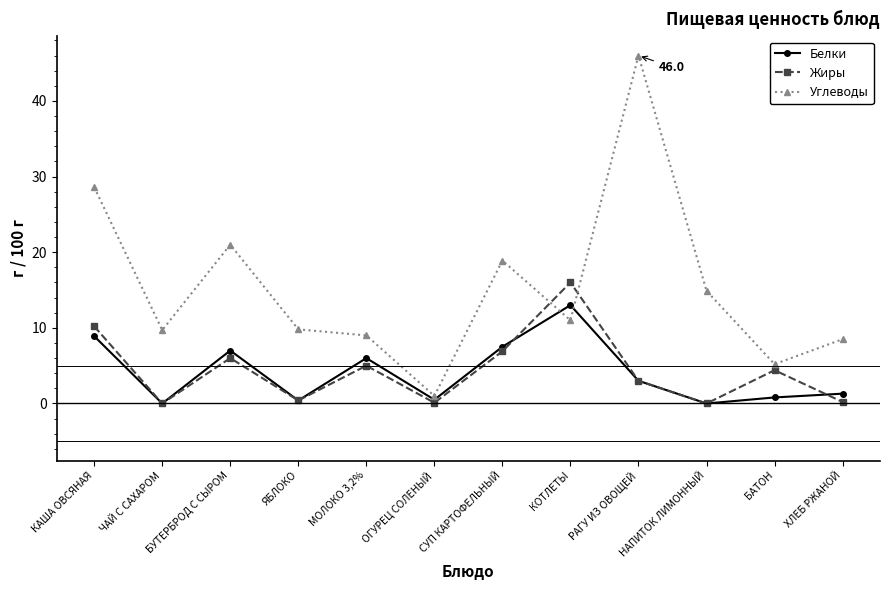

Where do Жиры and Углеводы first cross each other?

СУП КАРТОФЕЛЬНЫЙ and КОТЛЕТЫ